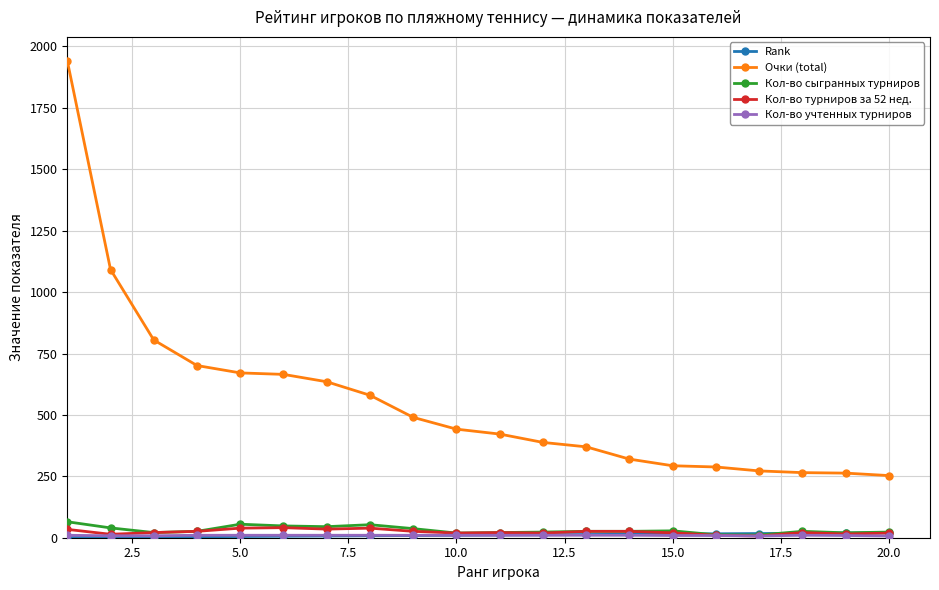

True or false: Кол-во сыгранных турниров has more than 1 interior local peaks.

True